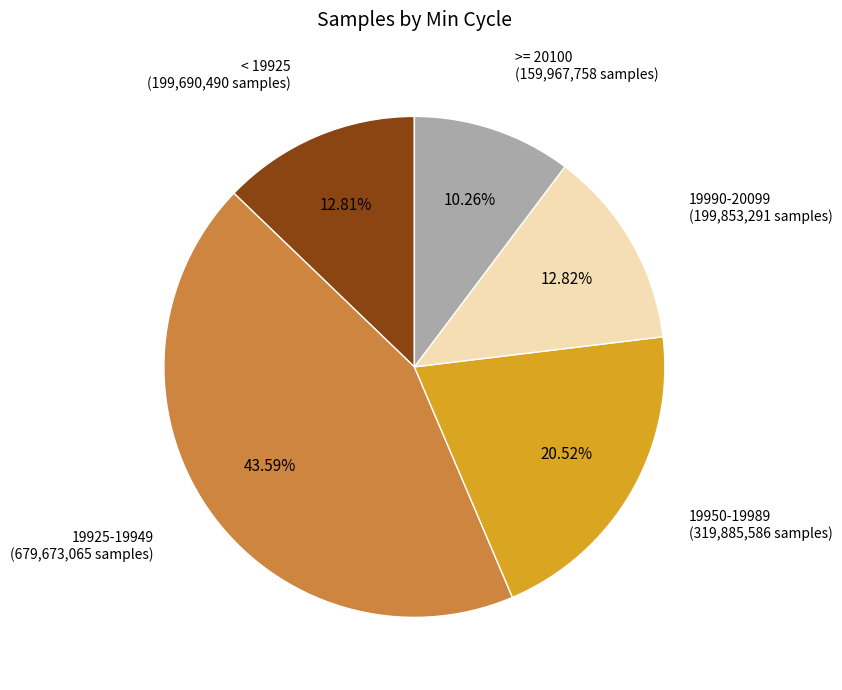

What is the ratio of the value at 19950-19989 to the value at < 19925?

1.6